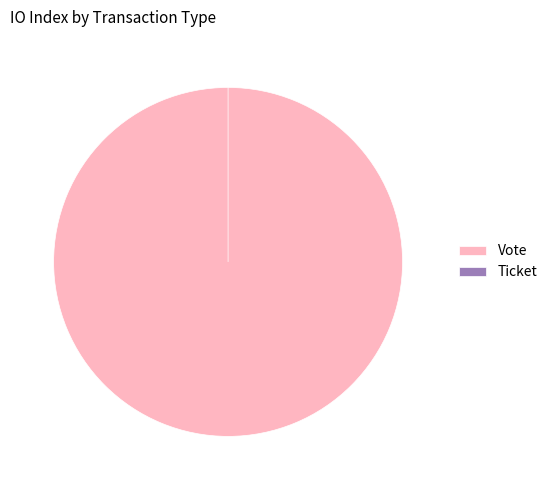

Between Vote and Ticket, which is larger?

Vote